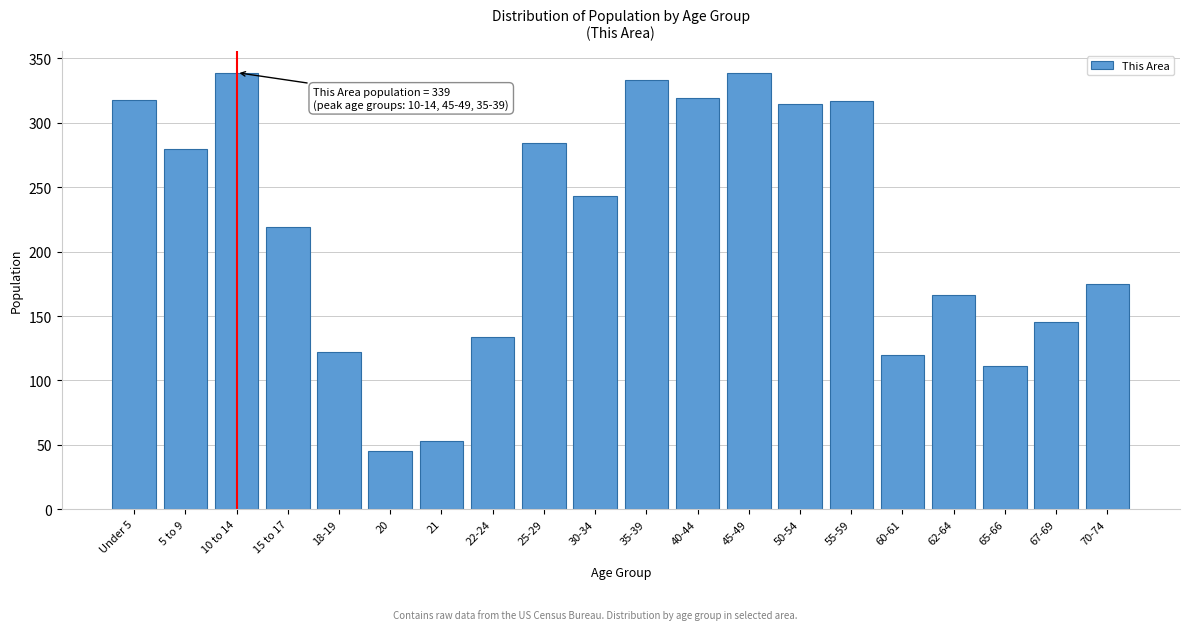

The chart shows a value of 53 at 21. True or false?

True